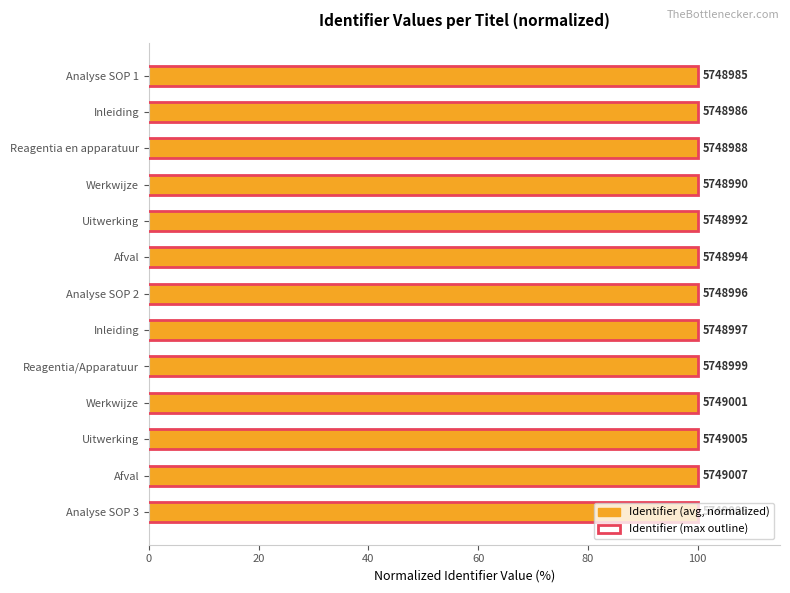

True or false: the data shows 141.1 at Uitwerking.

False